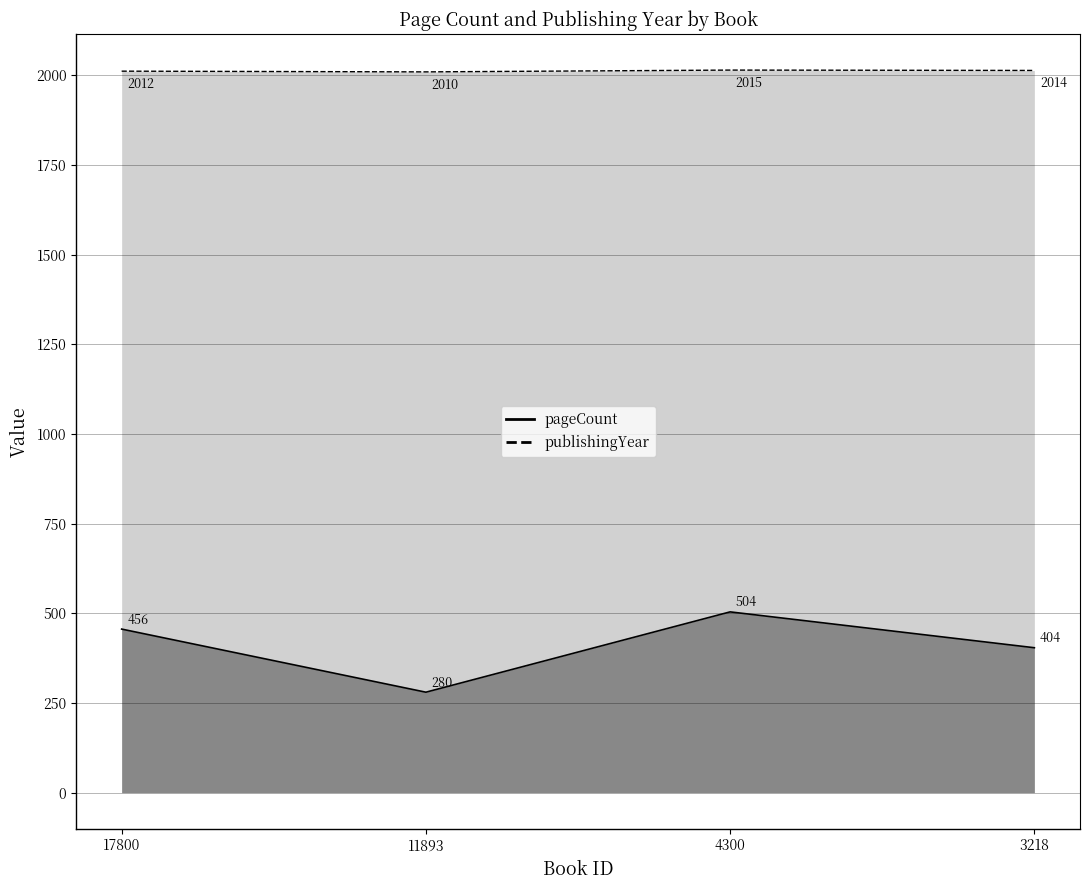

At which label does publishingYear reach its minimum?

11893